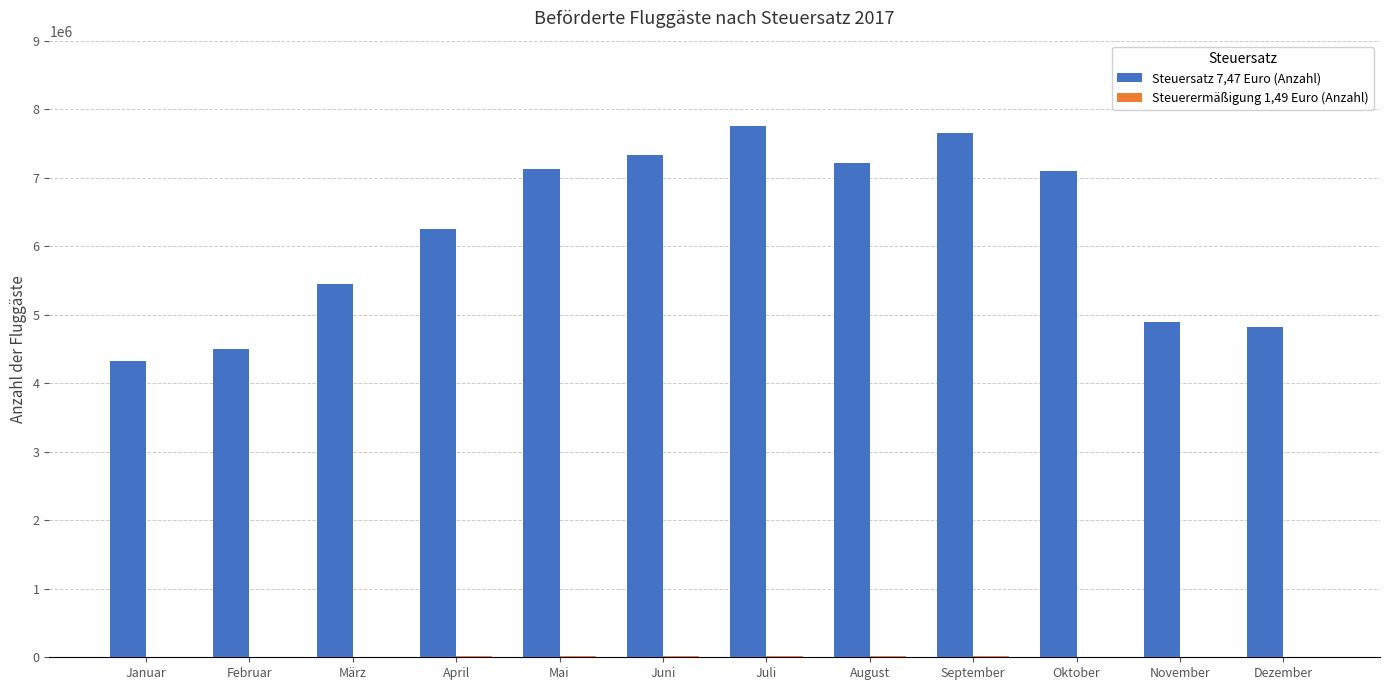

True or false: Steuersatz 7,47 Euro (Anzahl) has a value of 4329751 at Januar.

True